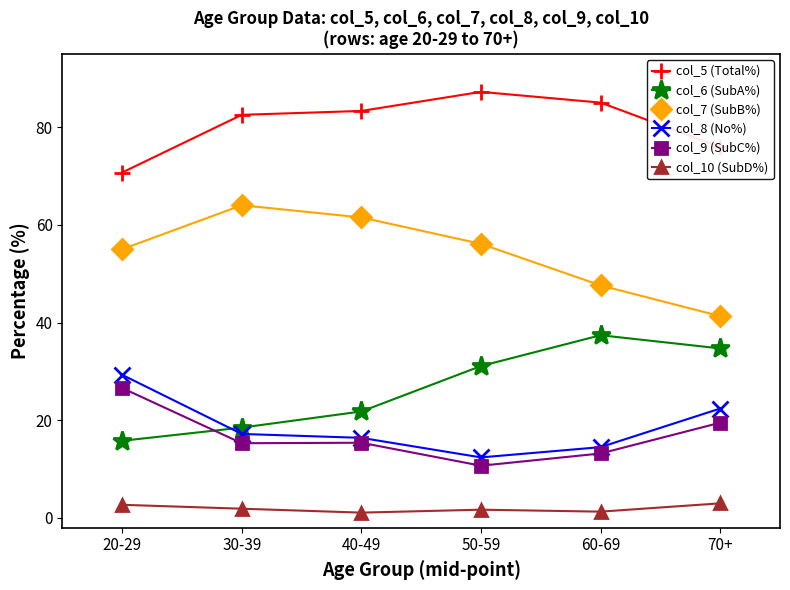

What is the difference between the col_9 (SubC%) values at 40-49 and 30-39?

0.1